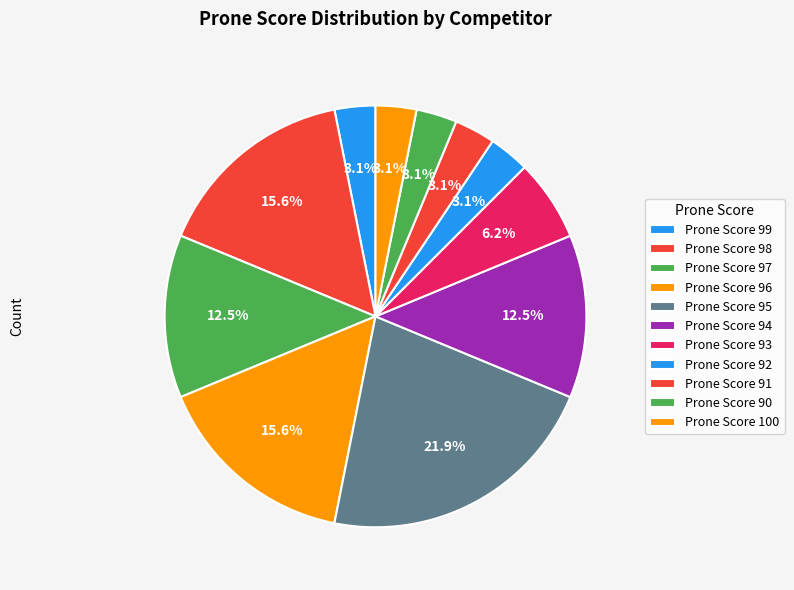

Count the number of slices in the pie.

11